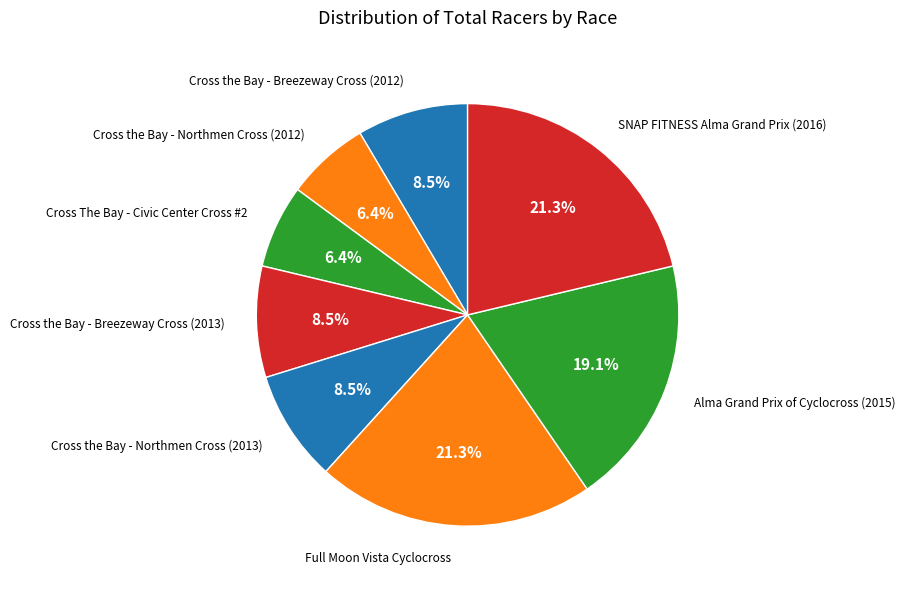

Rank the categories by value from lowest to highest.

Cross the Bay - Northmen Cross (2012), Cross The Bay - Civic Center Cross #2, Cross the Bay - Breezeway Cross (2012), Cross the Bay - Breezeway Cross (2013), Cross the Bay - Northmen Cross (2013), Alma Grand Prix of Cyclocross (2015), Full Moon Vista Cyclocross, SNAP FITNESS Alma Grand Prix (2016)